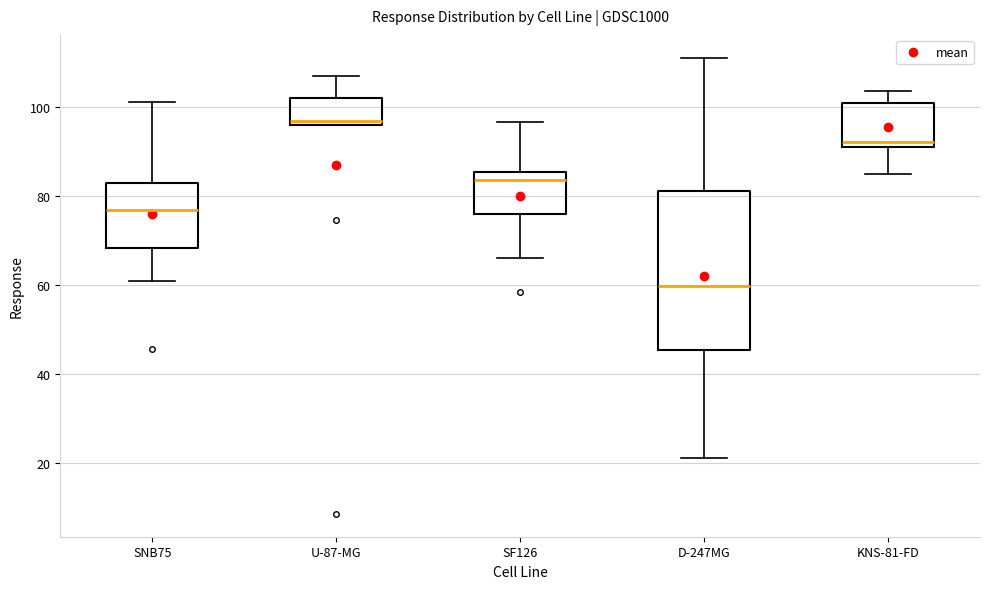

Which box is the tallest, from its lower edge to its upper edge?

D-247MG